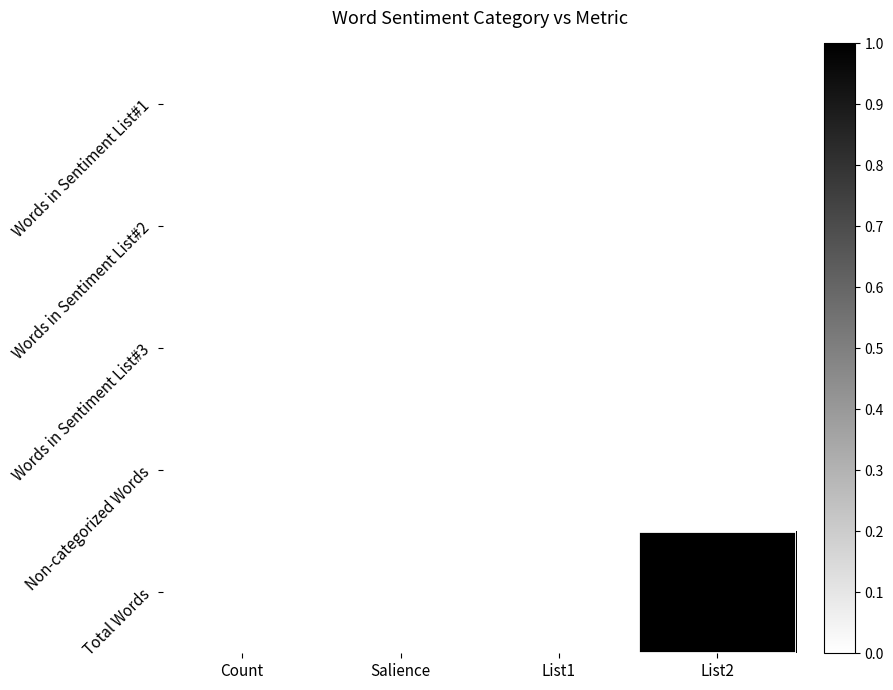

Between Count and List2, which series saw the biggest shift?

Total Words